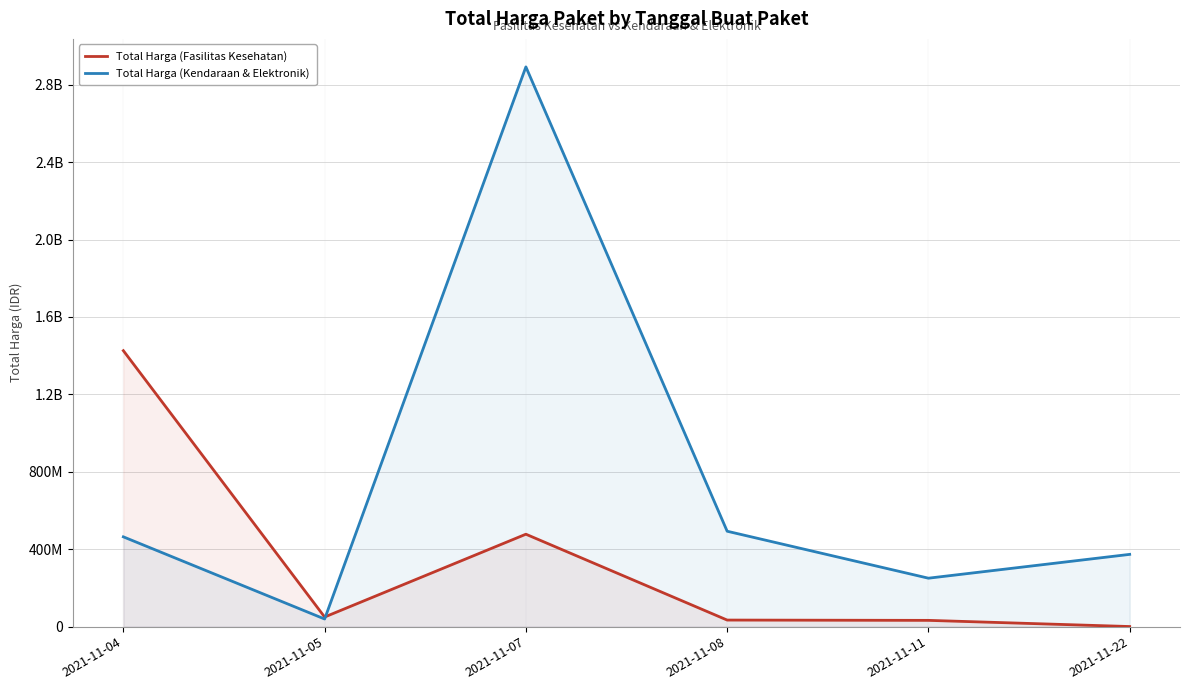

Reading left to right, extract all data points from this chart.

Total Harga (Fasilitas Kesehatan): 1425867900	49730040	477600000	34000000	32441200	577875
Total Harga (Kendaraan & Elektronik): 464002100	39440000	2892122000	493000000	250350000	373404000